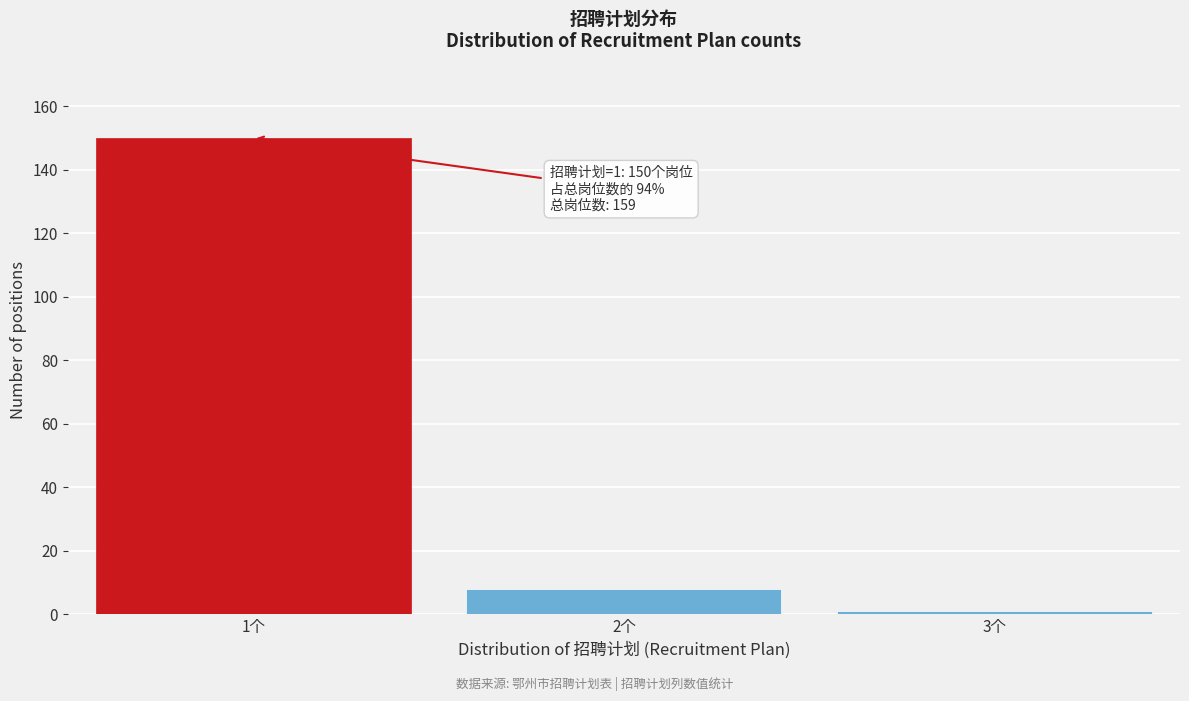

Reading left to right, transcribe all the data shown in this chart.

1个=150	2个=8	3个=1